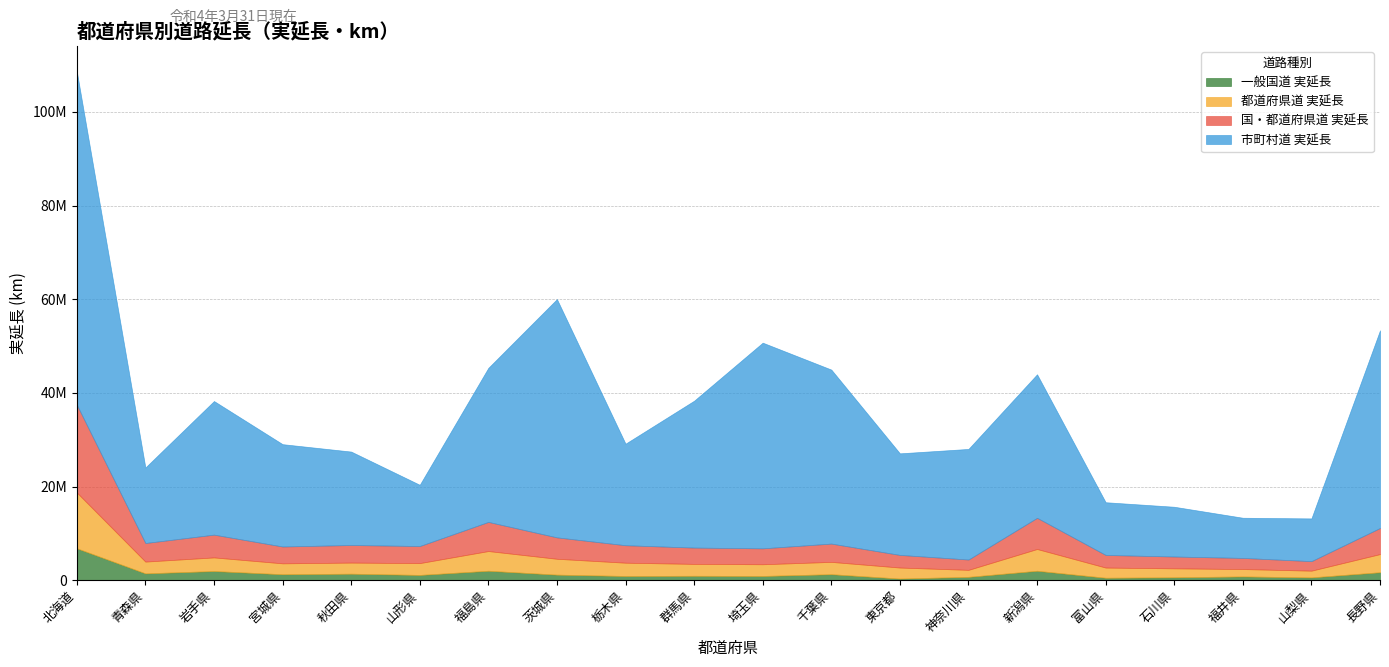

How many data points in 一般国道 実延長 are above 1181757?

9